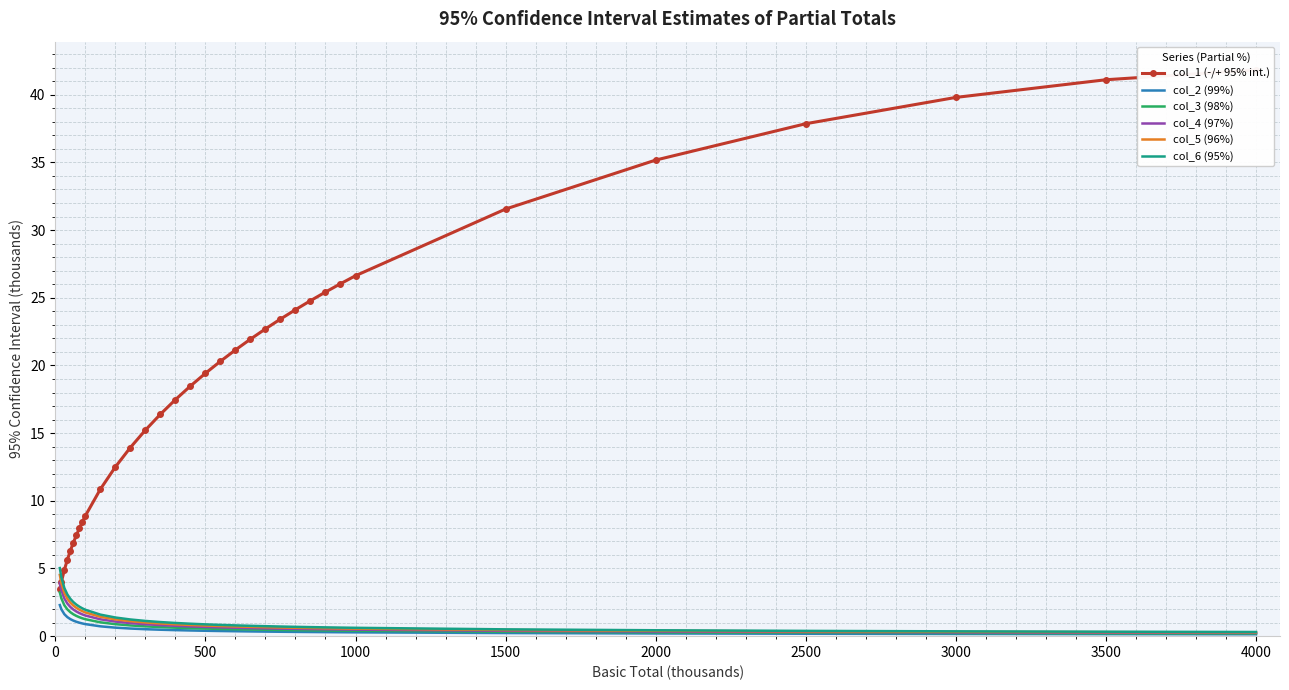

Reading left to right, transcribe all the data shown in this chart.

col_1 (-/+ 95% int.): 3.5	4.0	4.9	5.6	6.3	6.9	7.5	8.0	8.4	8.9	10.9	12.5	13.9	15.2	16.4	17.5	18.5	19.4	20.3	21.1	21.9	22.7	23.4	24.1	24.8	25.4	26.0	26.6	31.6	35.2	37.9	39.8	41.1	41.8
col_2 (99%): 2.3	2.0	1.6	1.4	1.3	1.1	1.1	1.0	0.9	0.9	0.7	0.6	0.6	0.5	0.5	0.4	0.4	0.4	0.4	0.4	0.3	0.3	0.3	0.3	0.3	0.3	0.3	0.3	0.2	0.2	0.2	0.2	0.2	0.1
col_3 (98%): 3.2	2.8	2.3	2.0	1.8	1.6	1.5	1.4	1.3	1.3	1.0	0.9	0.8	0.7	0.7	0.6	0.6	0.6	0.5	0.5	0.5	0.5	0.5	0.4	0.4	0.4	0.4	0.4	0.3	0.3	0.3	0.2	0.2	0.2
col_4 (97%): 3.9	3.4	2.8	2.4	2.2	2.0	1.8	1.7	1.6	1.5	1.2	1.1	1.0	0.9	0.8	0.8	0.7	0.7	0.7	0.6	0.6	0.6	0.6	0.5	0.5	0.5	0.5	0.5	0.4	0.3	0.3	0.3	0.3	0.2
col_5 (96%): 4.5	3.9	3.2	2.8	2.5	2.3	2.1	2.0	1.8	1.8	1.4	1.2	1.1	1.0	0.9	0.9	0.8	0.8	0.7	0.7	0.7	0.7	0.6	0.6	0.6	0.6	0.6	0.6	0.5	0.4	0.4	0.3	0.3	0.3
col_6 (95%): 5.0	4.4	3.6	3.1	2.8	2.5	2.3	2.2	2.1	1.9	1.6	1.4	1.2	1.1	1.0	1.0	0.9	0.9	0.8	0.8	0.8	0.7	0.7	0.7	0.7	0.6	0.6	0.6	0.5	0.4	0.4	0.4	0.3	0.3